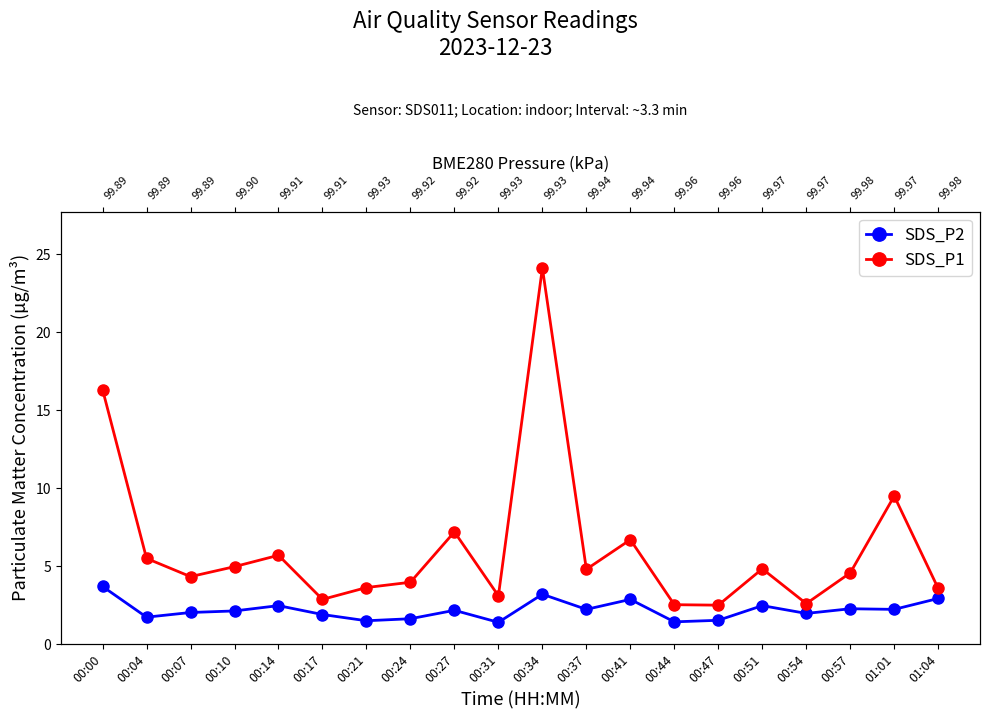

How many lines are shown in the chart?

2